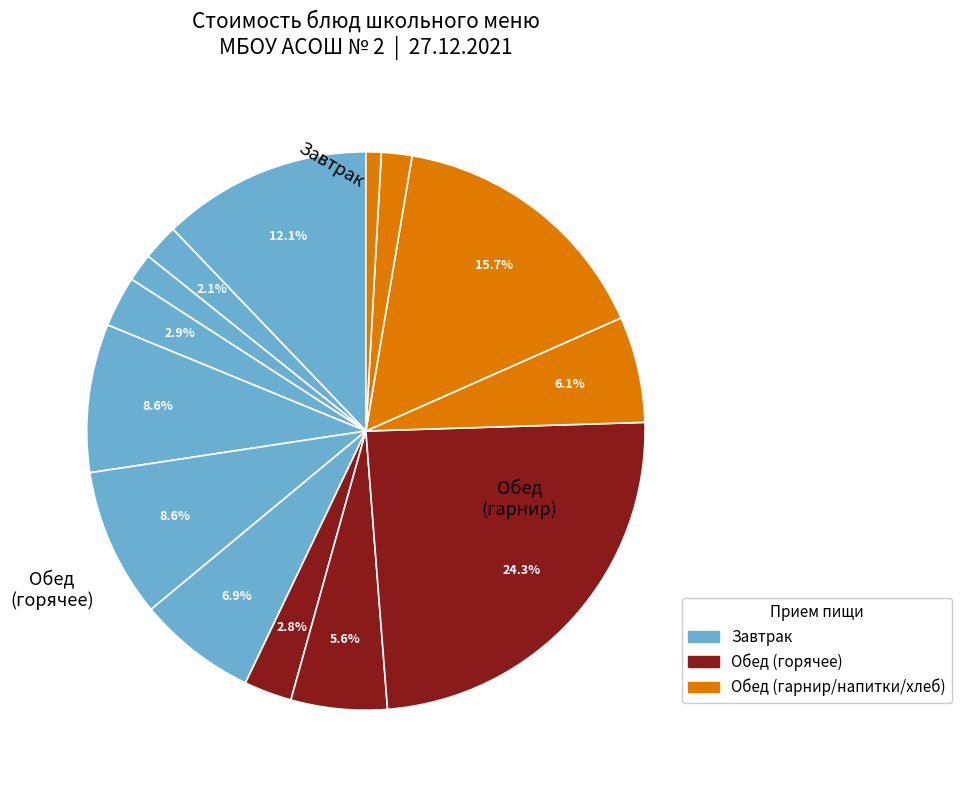

How many segments does this pie chart have?

14